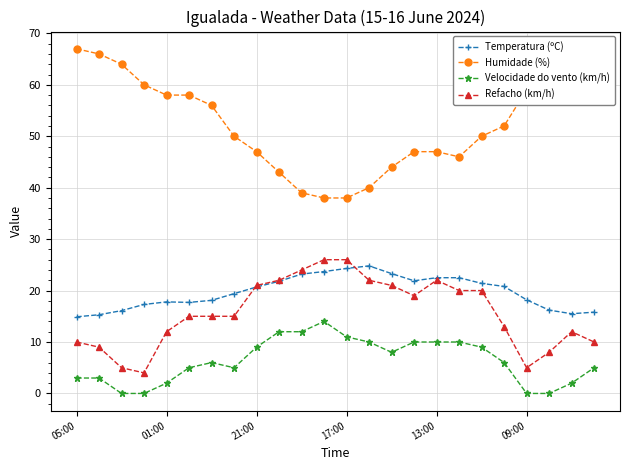

What is the highest value of the Temperatura (ºC) series?

24.8